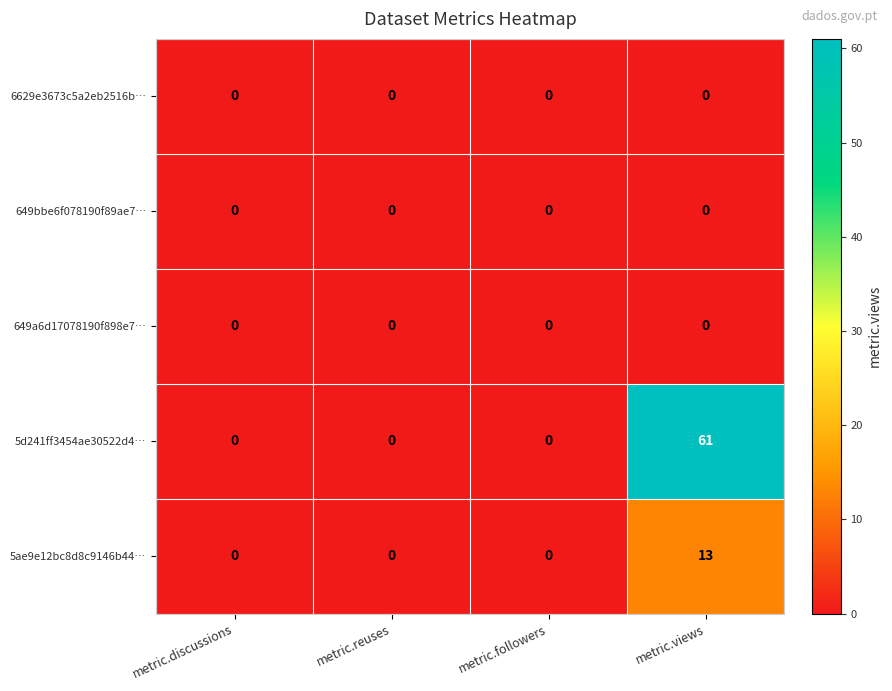

At how many categories does at least one series exceed 6?

1